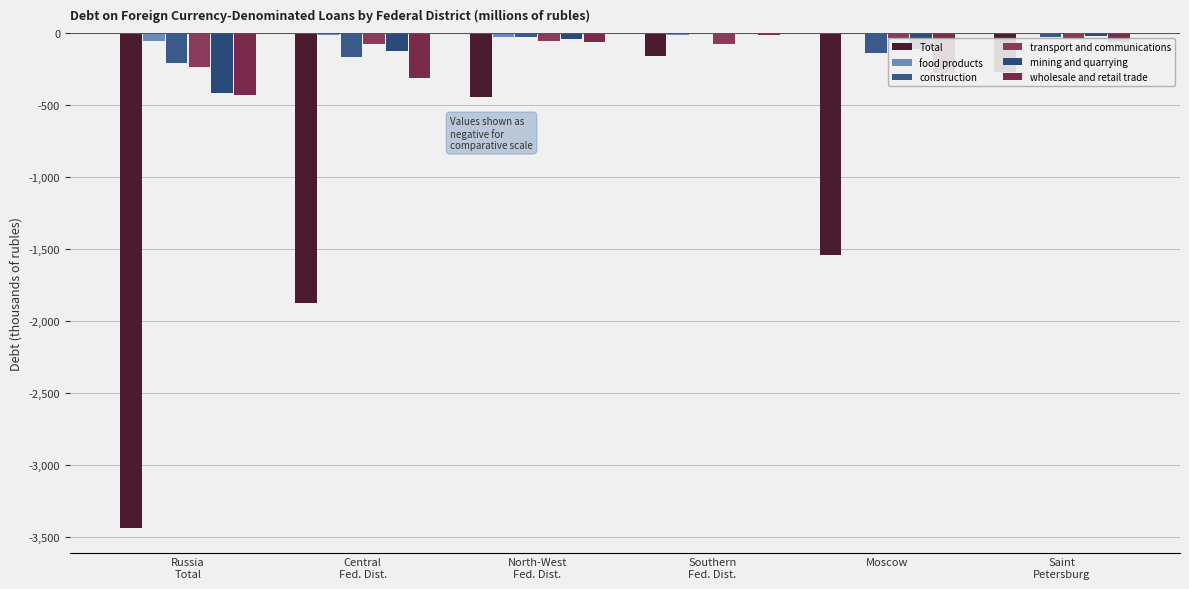

Rank the series by their maximum value, from highest to lowest.

food products, mining and quarrying, construction, wholesale and retail trade, transport and communications, Total